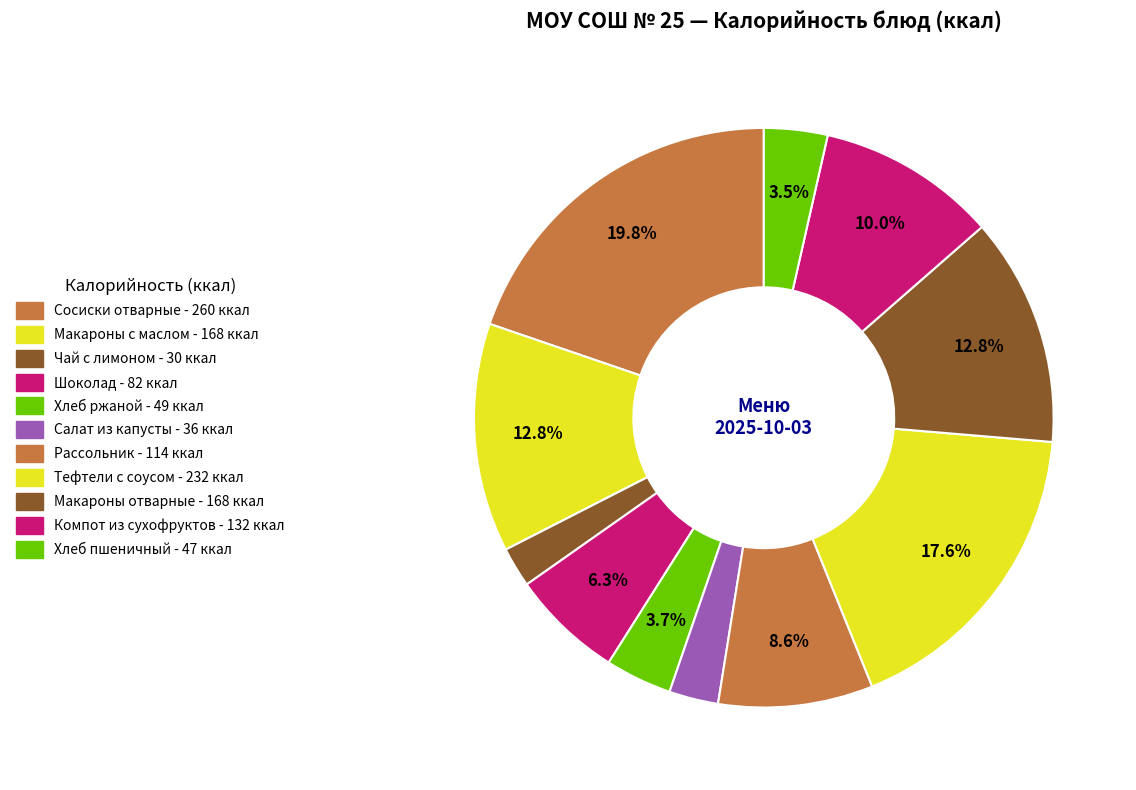

How much of the chart is everything except Салат из капусты?

97.3%